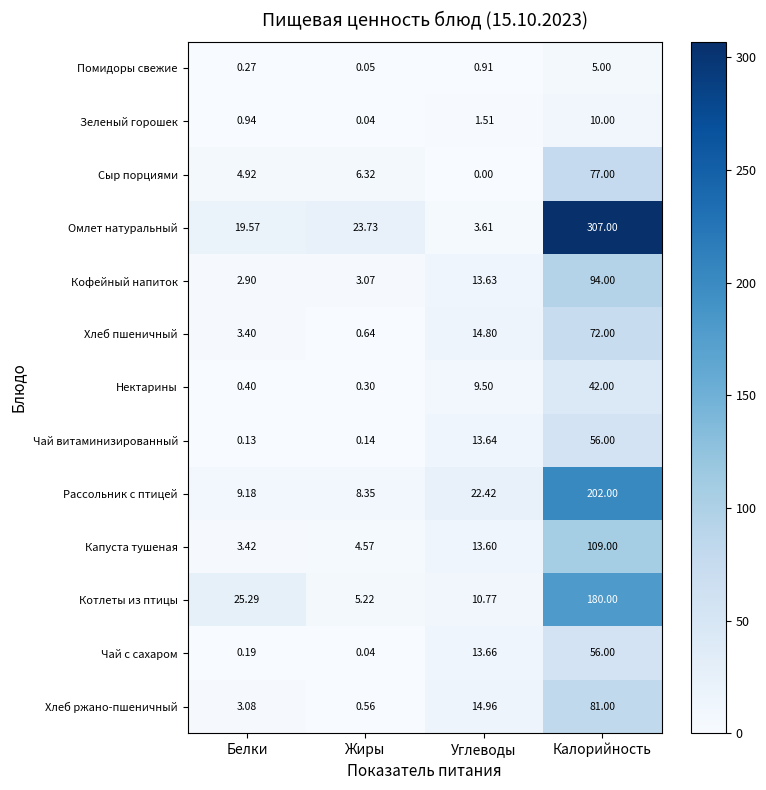

Which series changed the most between Углеводы and Калорийность?

Омлет натуральный